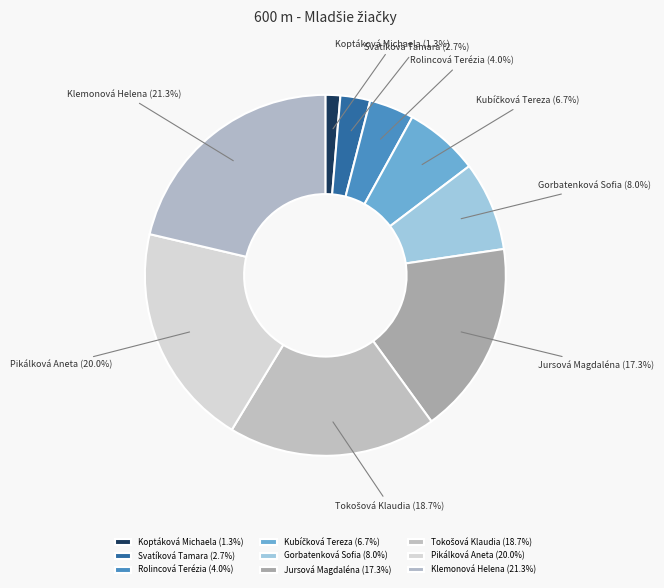

Is the sum of Jursová Magdaléna and Klemonová Helena greater than half?

No